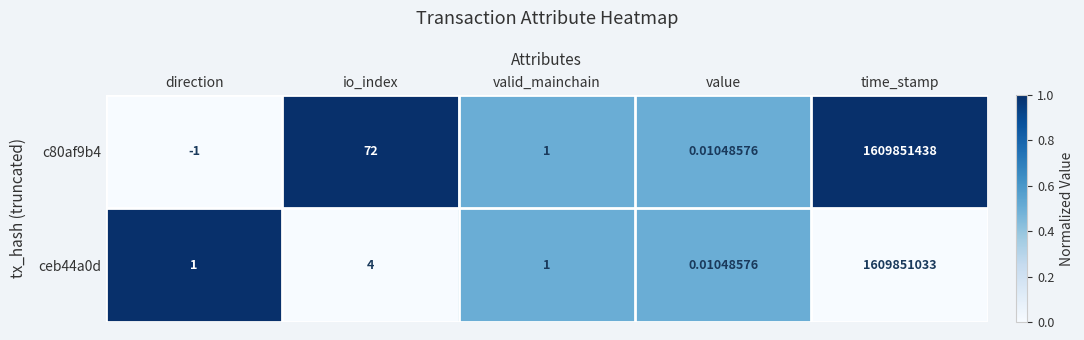

Count the number of categories in the chart.

5